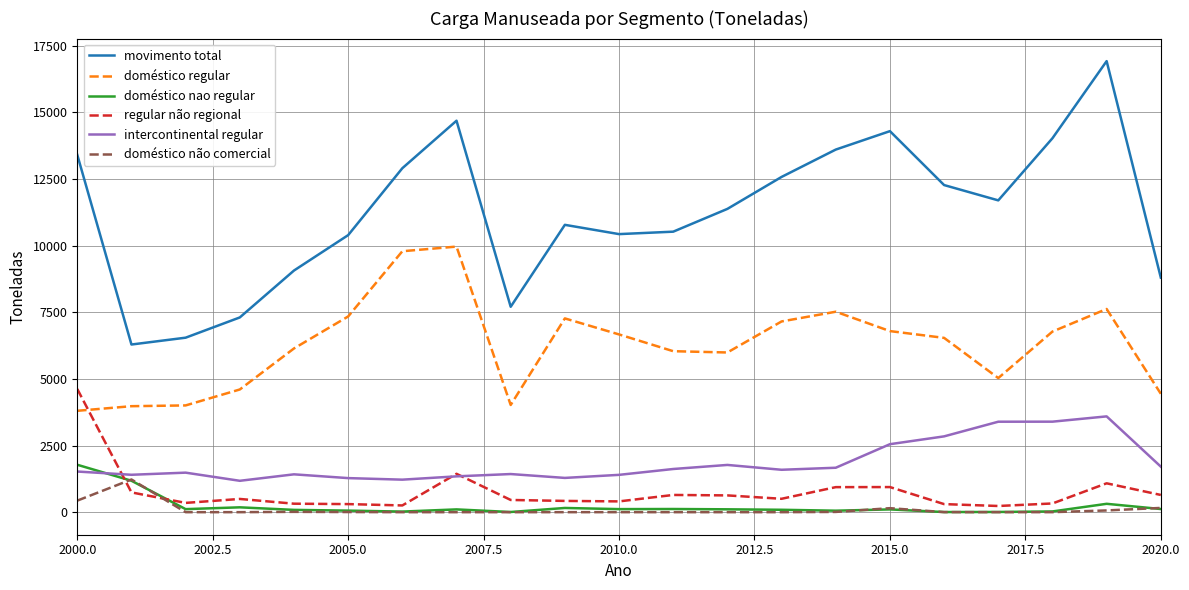

Which series has the largest range (max minus min)?

movimento total